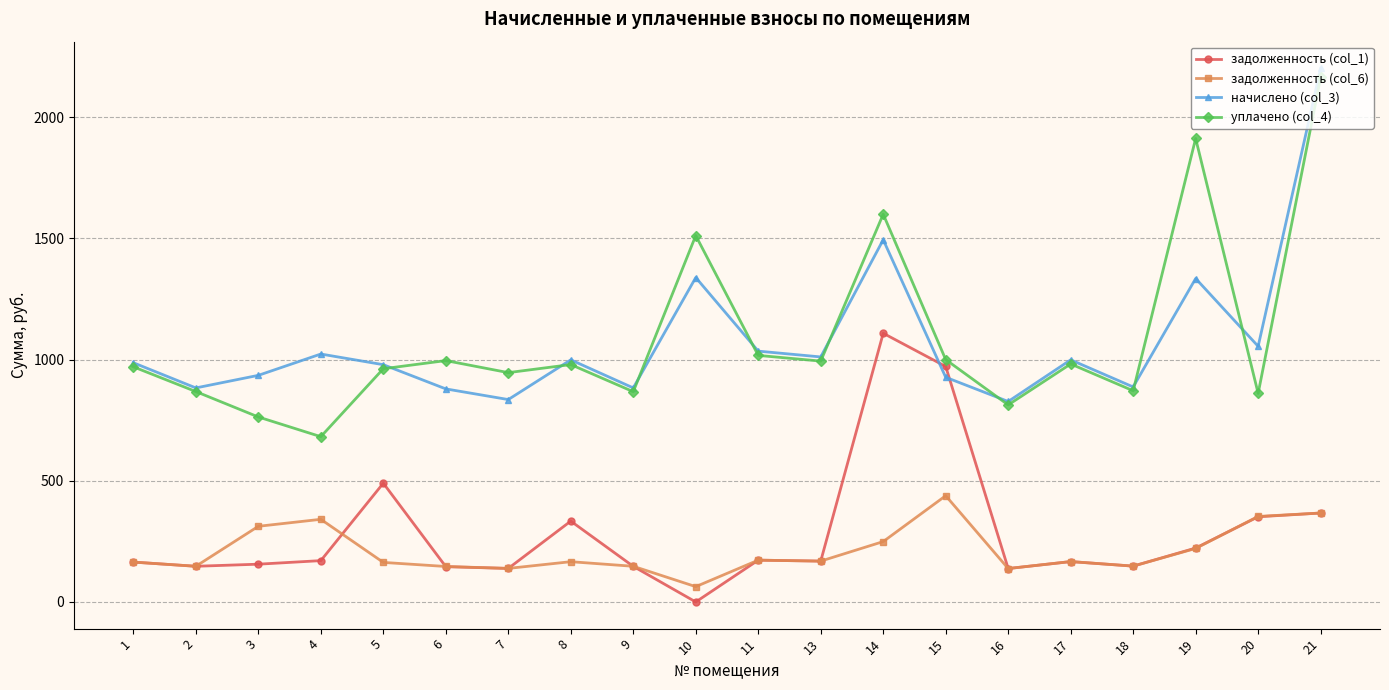

What is the difference between the уплачено (col_4) values at 21 and 1?

1194.1